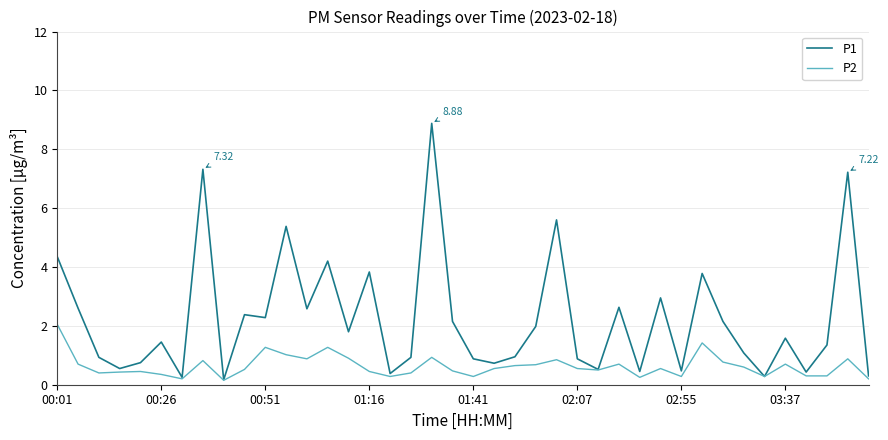

Which series has the widest spread of values?

P1